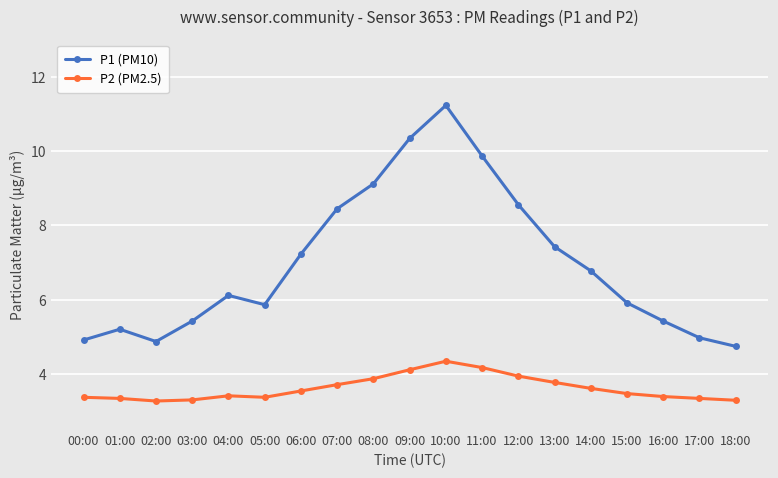

Where does the P1 (PM10) series first go above 6?

04:00